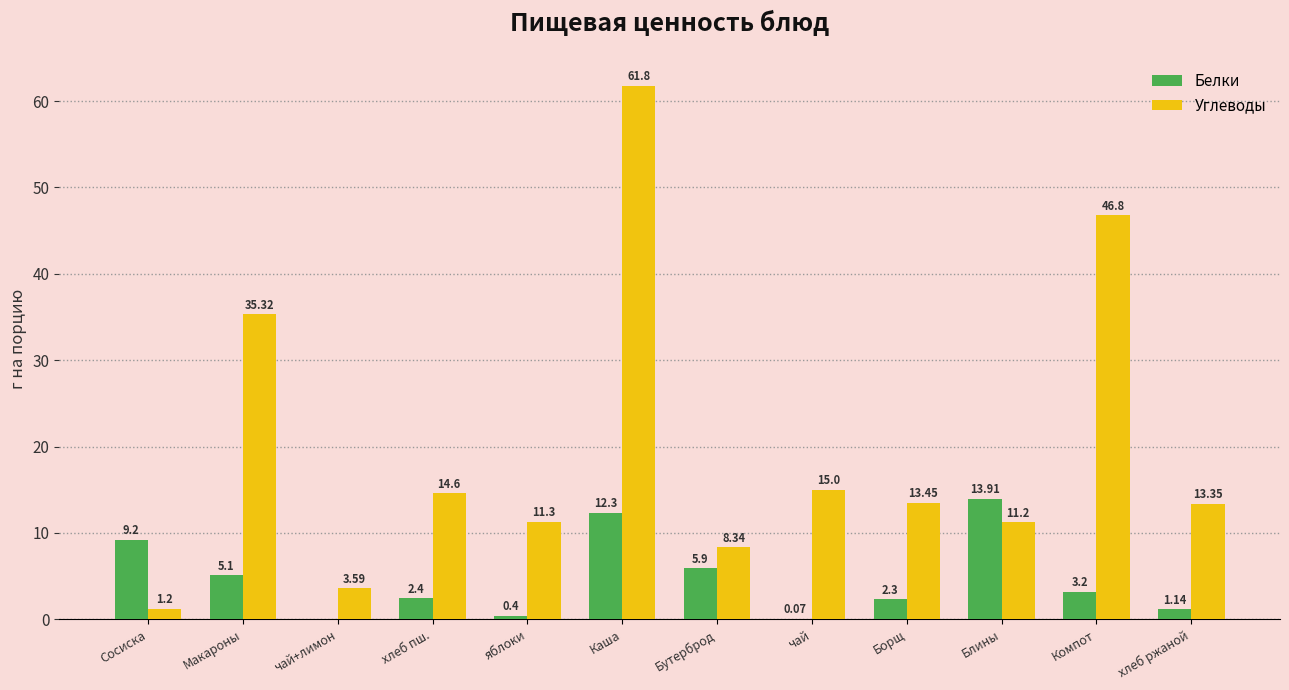

What is the average value of the Углеводы series?

19.7